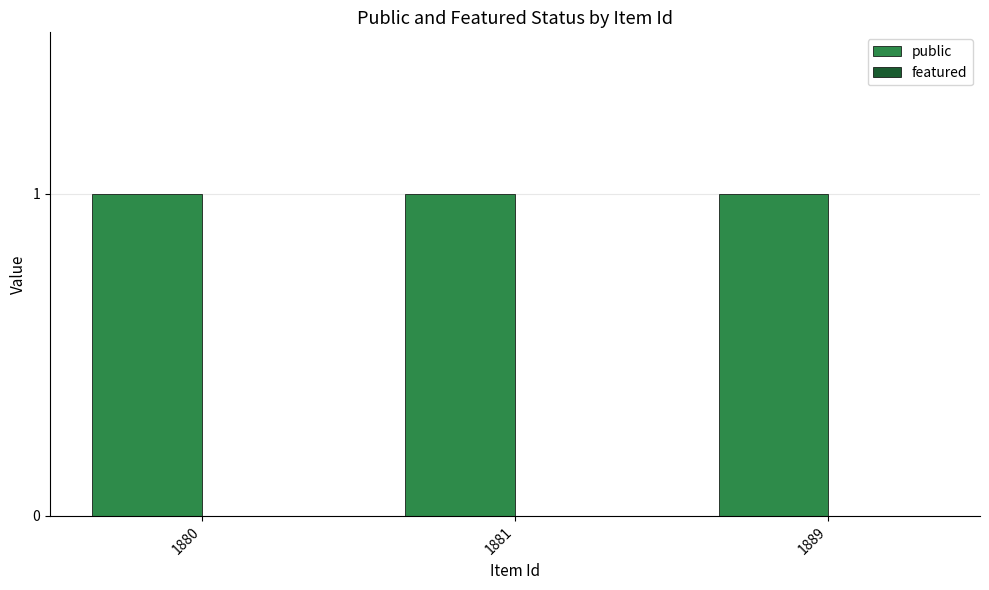

How many series are shown in this chart?

2